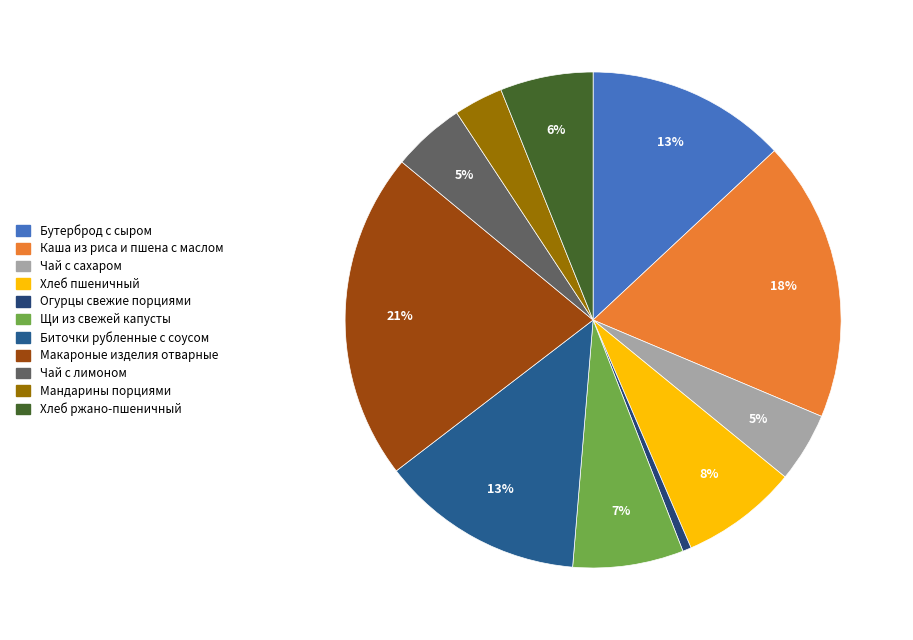

Rank the categories by value from highest to lowest.

Макароные изделия отварные, Каша из риса и пшена с маслом, Биточки рубленные с соусом, Бутерброд с сыром, Хлеб пшеничный, Щи из свежей капусты, Хлеб ржано-пшеничный, Чай с лимоном, Чай с сахаром, Мандарины порциями, Огурцы свежие порциями